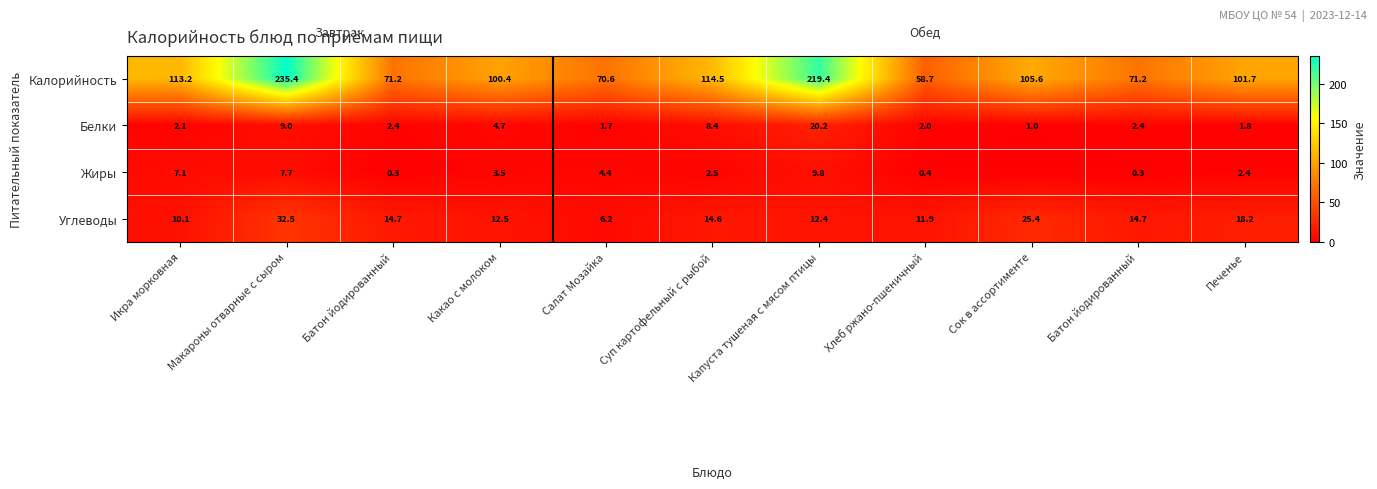

What is the sum of the Углеводы values at Салат Мозайка and Капуста тушеная с мясом птицы?

18.6